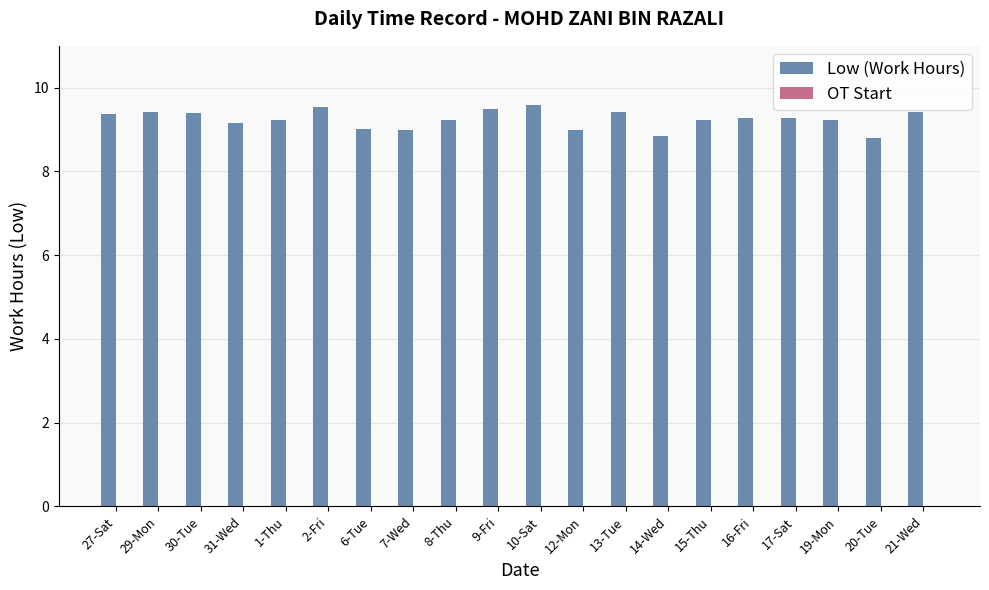

What is the difference between the maximum and minimum values?

0.8